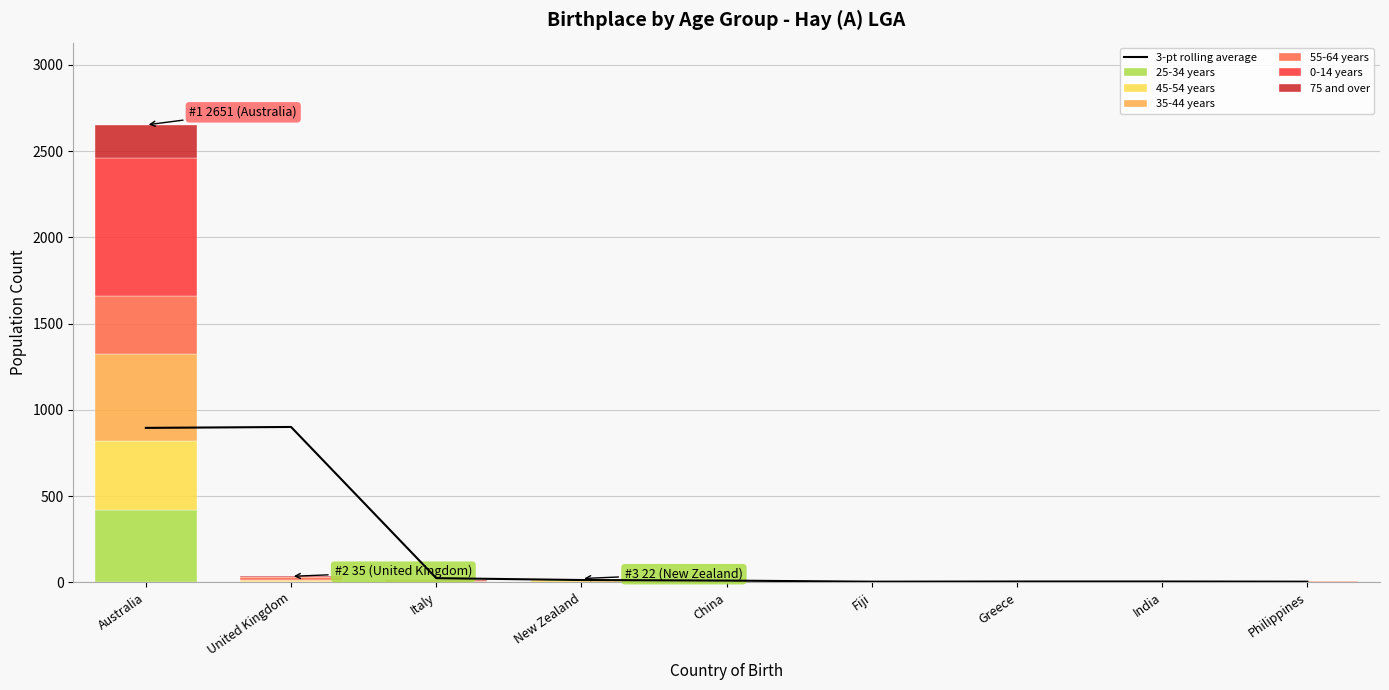

Is it true that 25-34 years equals 169 at Greece?

False